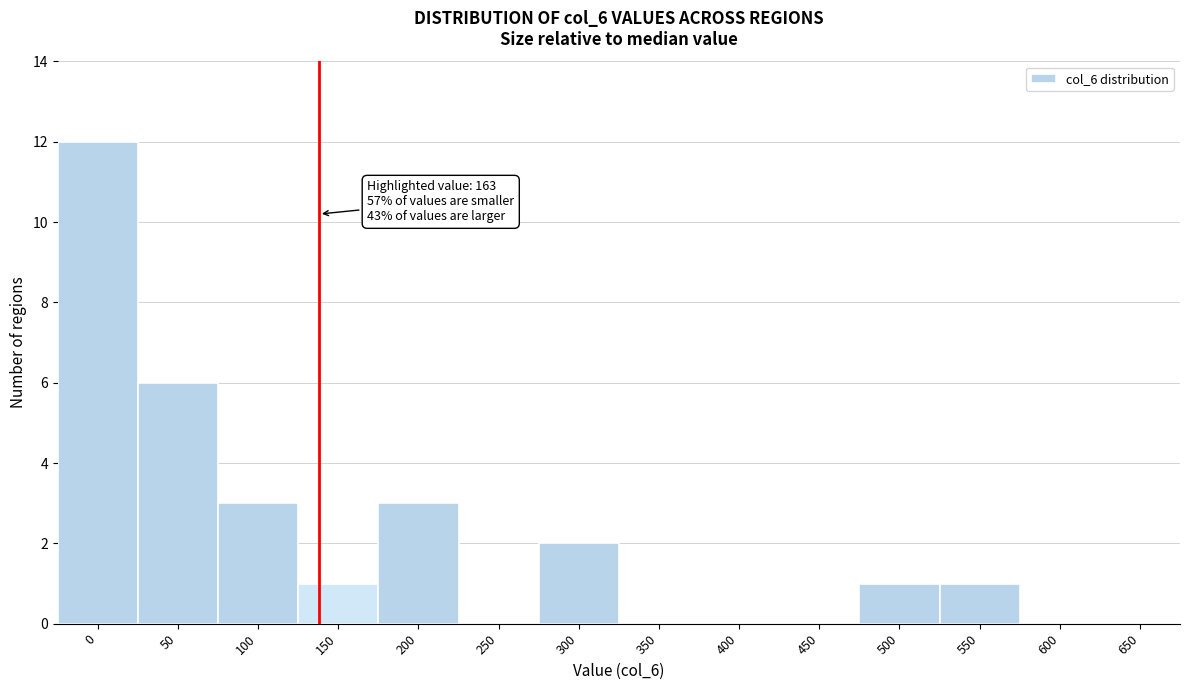

Reading left to right, transcribe all the data shown in this chart.

0=12	50=6	100=3	150=1	200=3	250=0	300=2	350=0	400=0	450=0	500=1	550=1	600=0	650=0